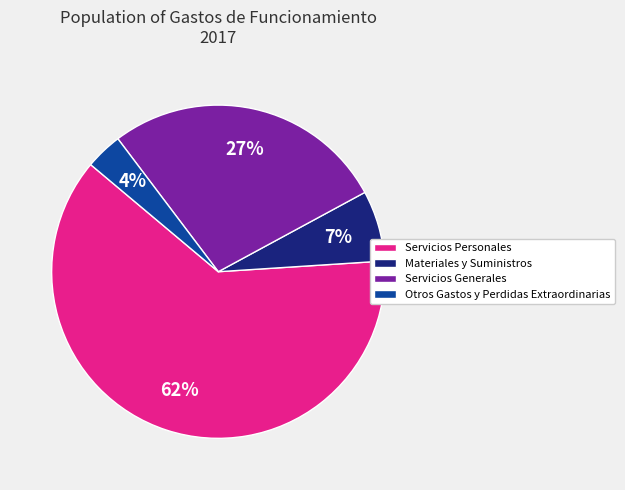

What percentage is the Otros Gastos y Perdidas Extraordinarias slice, to the nearest percent?

4%